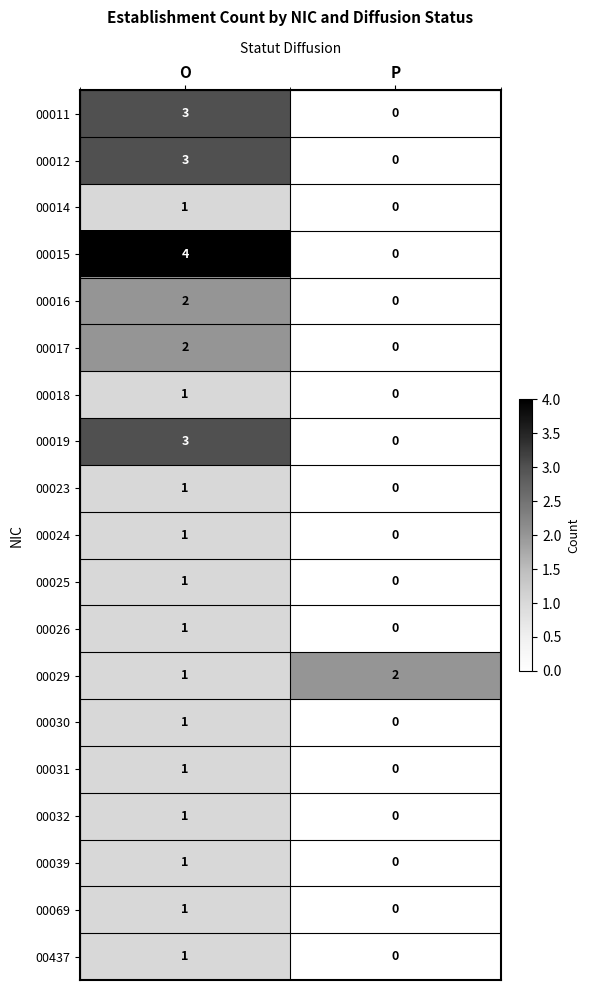

Which category has the highest value across all series?

O